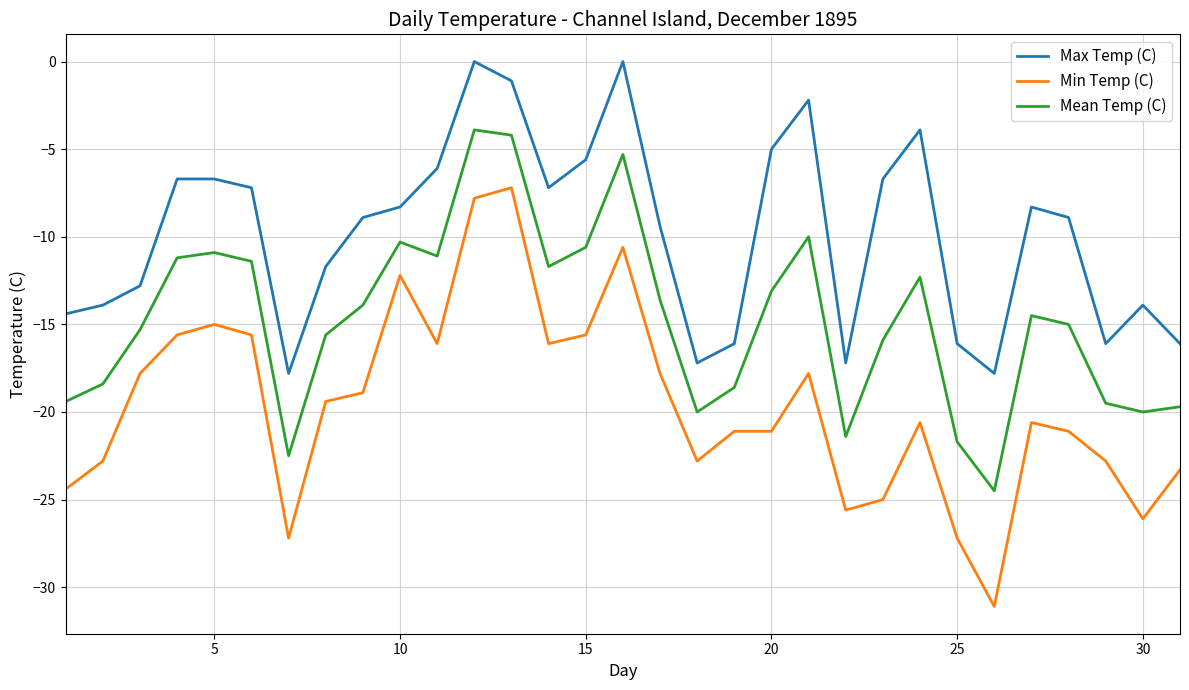

Which series has the largest total across all categories?

Max Temp (C)